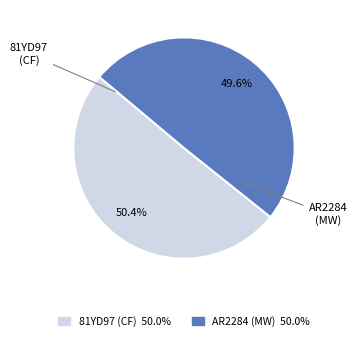

What percentage do 81YD97 (CF) and AR2284 (MW) together represent?

100.0%